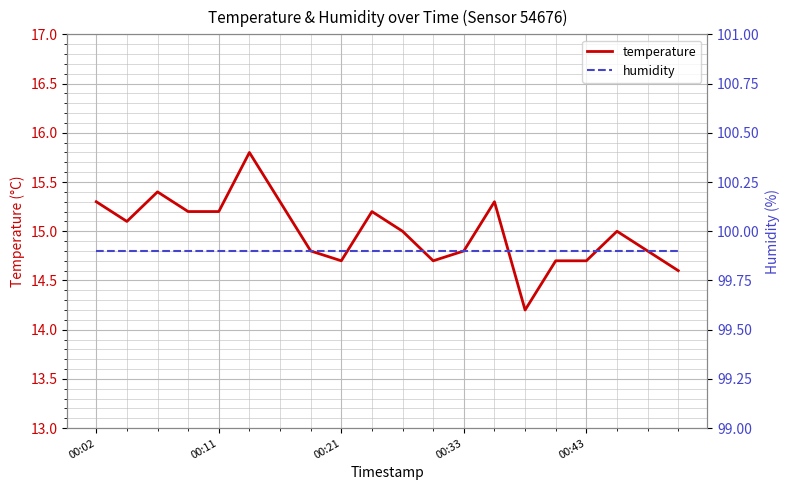

What are all the series names shown in the legend?

temperature, humidity